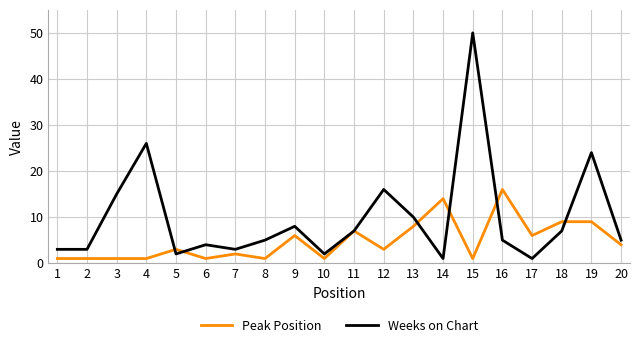

Is it true that Weeks on Chart equals 3 at 7?

True